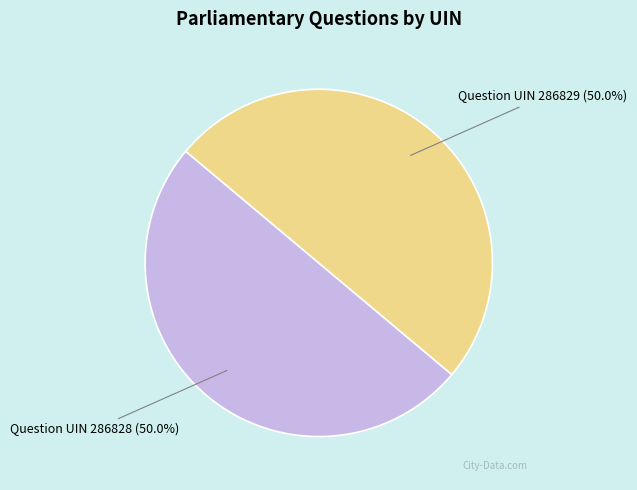

Do Question UIN 286829 and Question UIN 286828 together represent more than half of the pie?

Yes